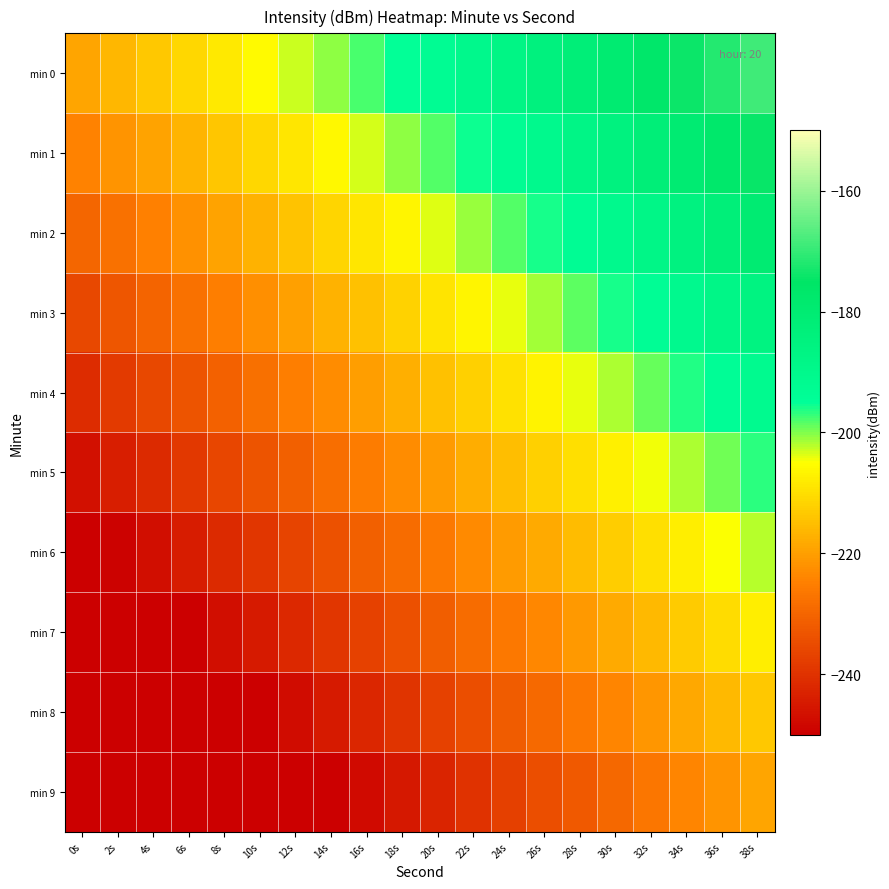

Reading left to right, what are all the values shown in this chart?

min 0: 0s=-218.9	2s=-216.3	4s=-213.6	6s=-211.0	8s=-208.4	10s=-205.7	12s=-203.1	14s=-200.5	16s=-197.8	18s=-195.2	20s=-192.6	22s=-189.9	24s=-187.3	26s=-184.7	28s=-182.1	30s=-179.4	32s=-176.8	34s=-174.2	36s=-171.5	38s=-168.9
min 1: 0s=-224.5	2s=-221.8	4s=-219.2	6s=-216.6	8s=-213.9	10s=-211.3	12s=-208.7	14s=-206.0	16s=-203.4	18s=-200.8	20s=-198.1	22s=-195.5	24s=-192.9	26s=-190.2	28s=-187.6	30s=-185.0	32s=-182.3	34s=-179.7	36s=-177.1	38s=-174.5
min 2: 0s=-230.0	2s=-227.4	4s=-224.7	6s=-222.1	8s=-219.5	10s=-216.8	12s=-214.2	14s=-211.6	16s=-209.0	18s=-206.3	20s=-203.7	22s=-201.1	24s=-198.4	26s=-195.8	28s=-193.2	30s=-190.5	32s=-187.9	34s=-185.3	36s=-182.6	38s=-180.0
min 3: 0s=-235.6	2s=-232.9	4s=-230.3	6s=-227.7	8s=-225.0	10s=-222.4	12s=-219.8	14s=-217.1	16s=-214.5	18s=-211.9	20s=-209.2	22s=-206.6	24s=-204.0	26s=-201.4	28s=-198.7	30s=-196.1	32s=-193.5	34s=-190.8	36s=-188.2	38s=-185.6
min 4: 0s=-241.1	2s=-238.5	4s=-235.9	6s=-233.2	8s=-230.6	10s=-228.0	12s=-225.3	14s=-222.7	16s=-220.1	18s=-217.4	20s=-214.8	22s=-212.2	24s=-209.5	26s=-206.9	28s=-204.3	30s=-201.6	32s=-199.0	34s=-196.4	36s=-193.8	38s=-191.1
min 5: 0s=-246.7	2s=-244.0	4s=-241.4	6s=-238.8	8s=-236.1	10s=-233.5	12s=-230.9	14s=-228.3	16s=-225.6	18s=-223.0	20s=-220.4	22s=-217.7	24s=-215.1	26s=-212.5	28s=-209.8	30s=-207.2	32s=-204.6	34s=-201.9	36s=-199.3	38s=-196.7
min 6: 0s=-252.2	2s=-249.6	4s=-247.0	6s=-244.3	8s=-241.7	10s=-239.1	12s=-236.4	14s=-233.8	16s=-231.2	18s=-228.5	20s=-225.9	22s=-223.3	24s=-220.7	26s=-218.0	28s=-215.4	30s=-212.8	32s=-210.1	34s=-207.5	36s=-204.9	38s=-202.2
min 7: 0s=-257.8	2s=-255.2	4s=-252.5	6s=-249.9	8s=-247.3	10s=-244.6	12s=-242.0	14s=-239.4	16s=-236.7	18s=-234.1	20s=-231.5	22s=-228.8	24s=-226.2	26s=-223.6	28s=-220.9	30s=-218.3	32s=-215.7	34s=-213.0	36s=-210.4	38s=-207.8
min 8: 0s=-263.3	2s=-260.7	4s=-258.1	6s=-255.4	8s=-252.8	10s=-250.2	12s=-247.6	14s=-244.9	16s=-242.3	18s=-239.7	20s=-237.0	22s=-234.4	24s=-231.8	26s=-229.1	28s=-226.5	30s=-223.9	32s=-221.2	34s=-218.6	36s=-216.0	38s=-213.3
min 9: 0s=-268.9	2s=-266.3	4s=-263.6	6s=-261.0	8s=-258.4	10s=-255.7	12s=-253.1	14s=-250.5	16s=-247.8	18s=-245.2	20s=-242.6	22s=-239.9	24s=-237.3	26s=-234.7	28s=-232.1	30s=-229.4	32s=-226.8	34s=-224.2	36s=-221.5	38s=-218.9